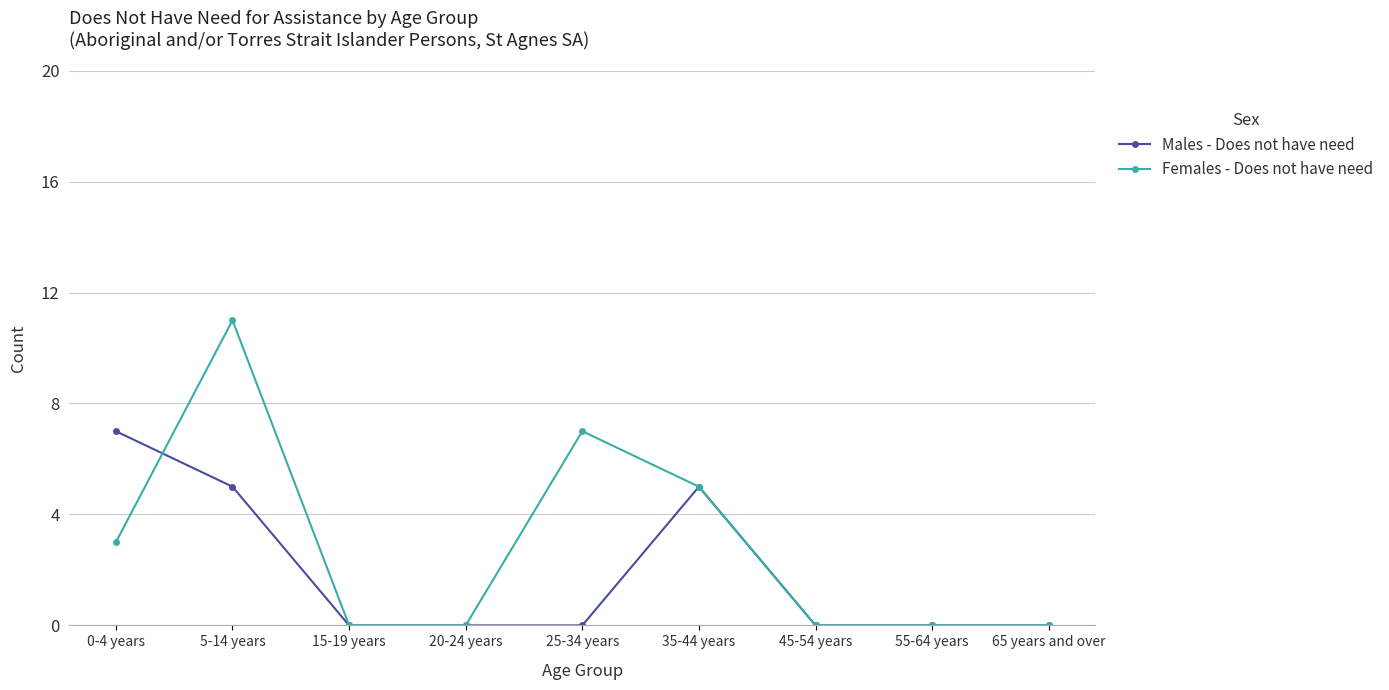

Count the number of data series in this chart.

2